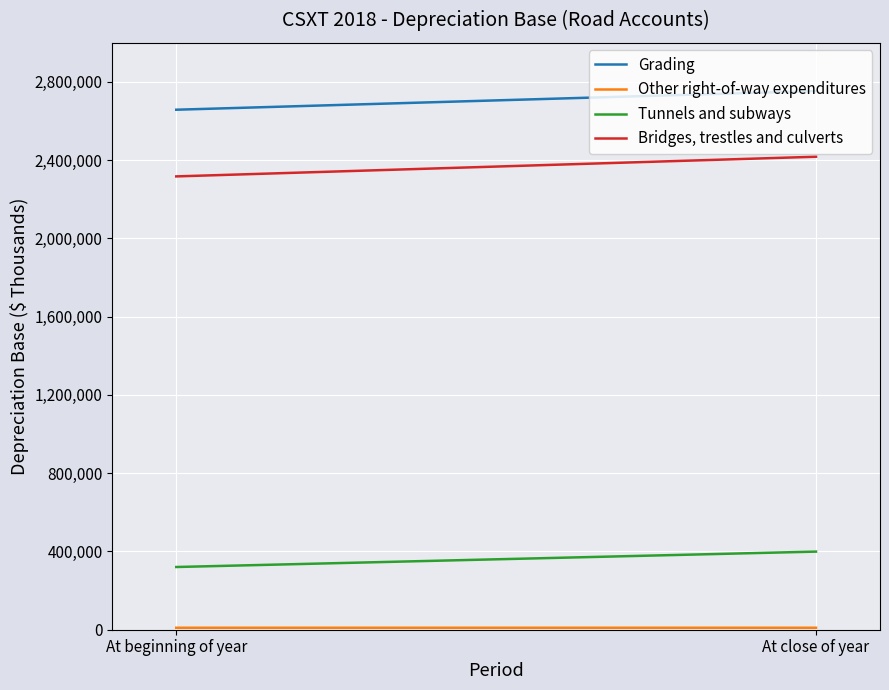

Which category has the lowest value in the Bridges, trestles and culverts series?

At beginning of year